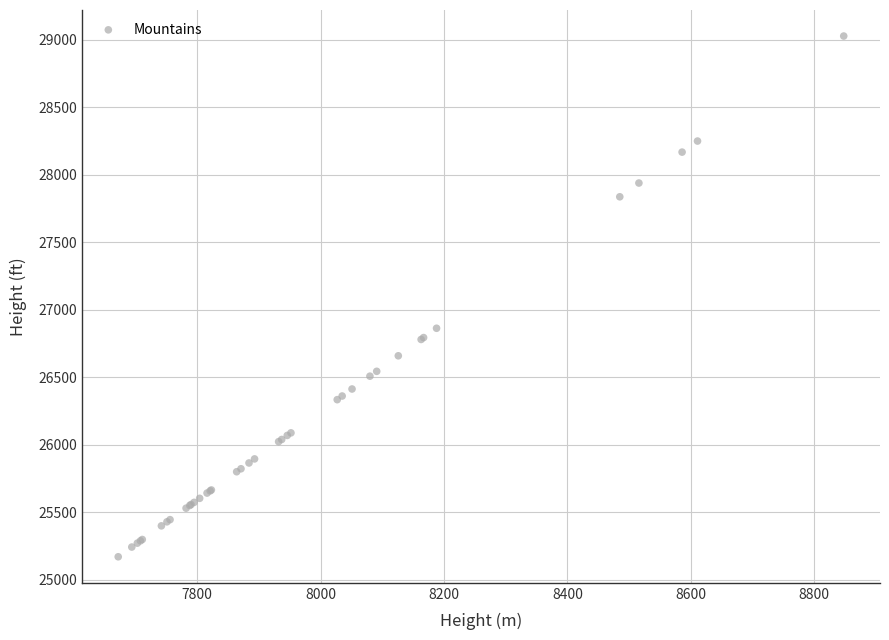

What Y value in the scatter plot is closest to 27100?

26864